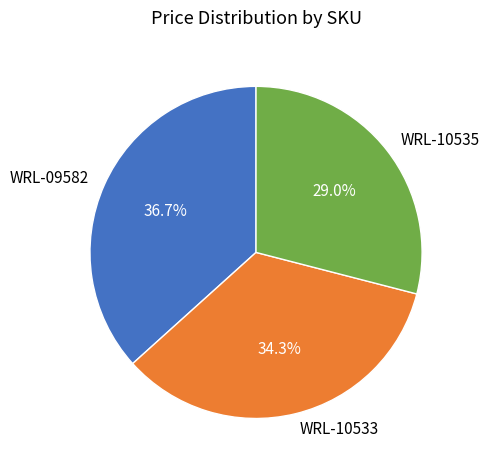

To the nearest percent, what is the combined percentage of WRL-09582 and WRL-10533?

71%